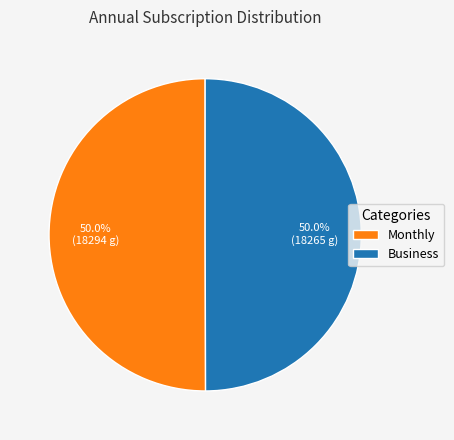

What percentage is NOT represented by Business?

50.0%